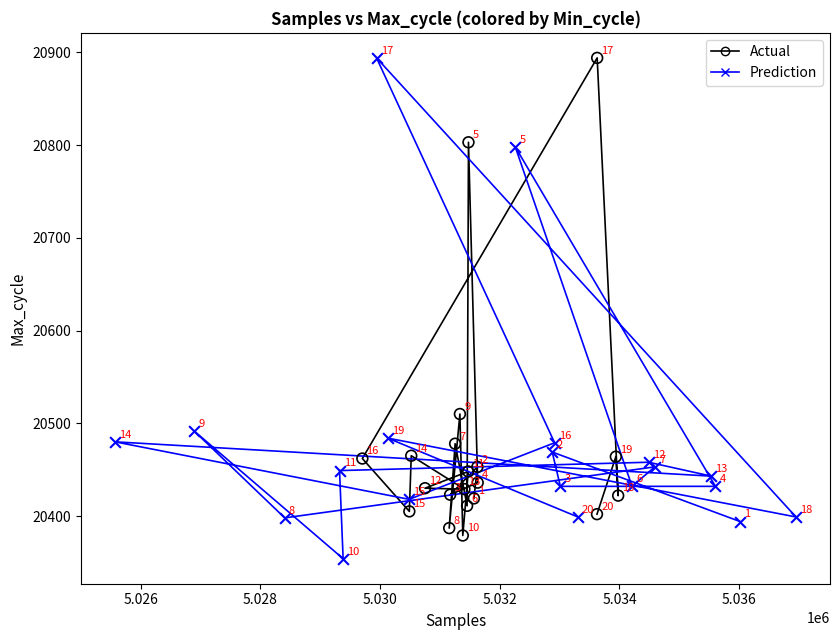

Which series contains the lowest Y value?

Prediction